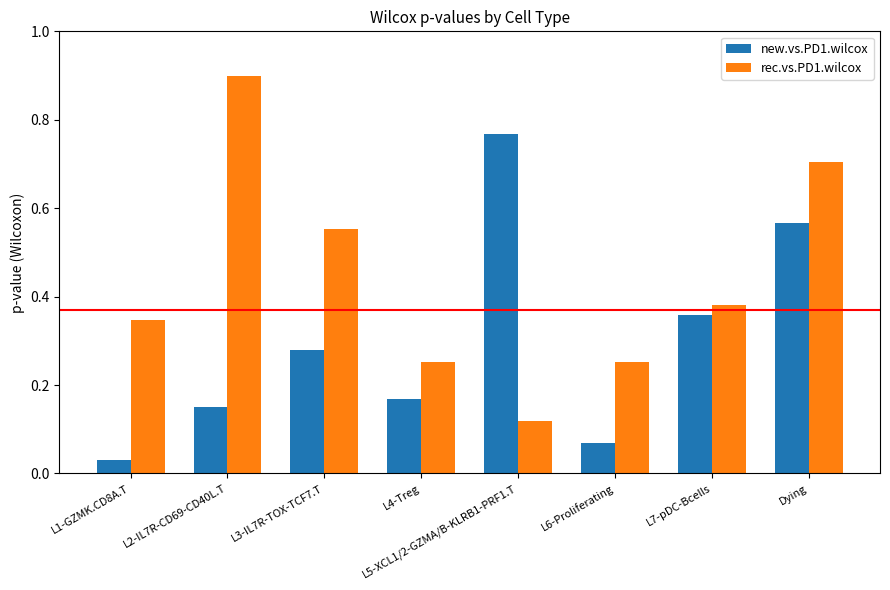

The value of rec.vs.PD1.wilcox at L5-XCL1/2-GZMA/B-KLRB1-PRF1.T is 0.0. True or false?

False